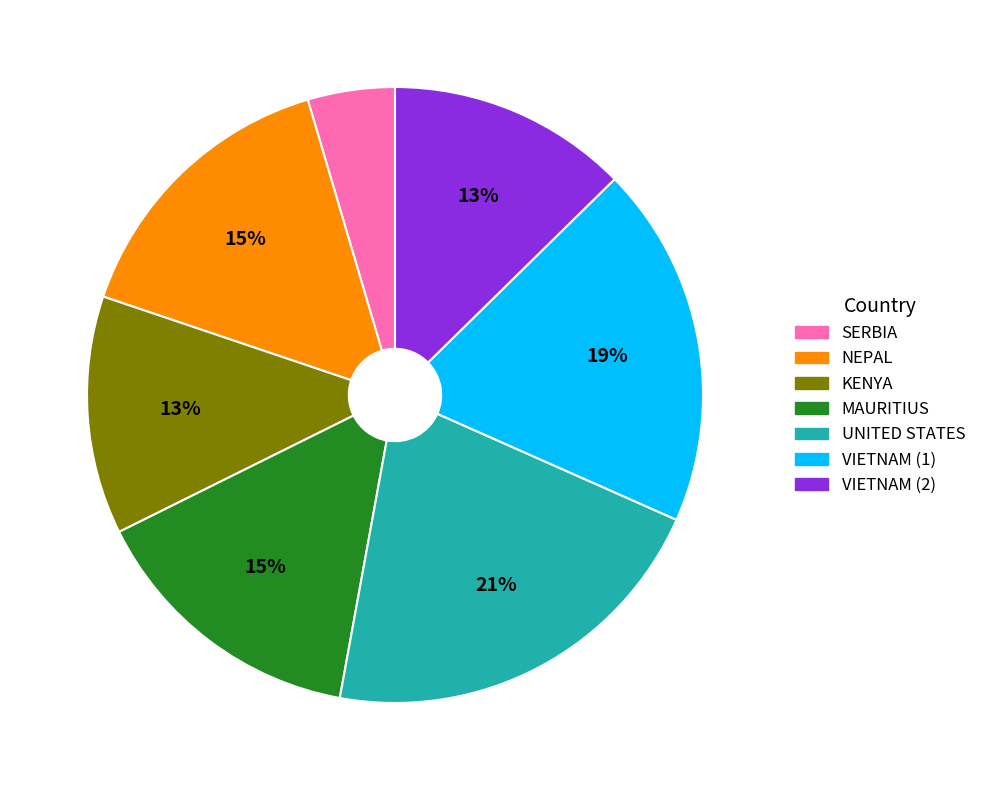

Does VIETNAM (2) account for over 50% of the chart?

No